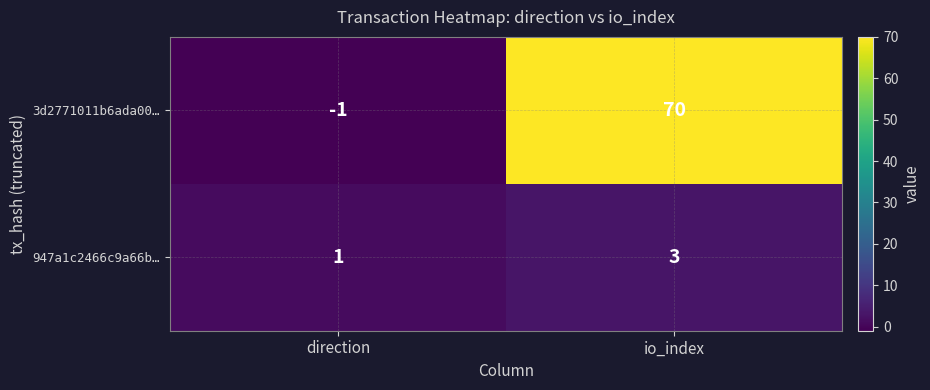

How many values in 3d2771011b6ada00… are above zero?

1